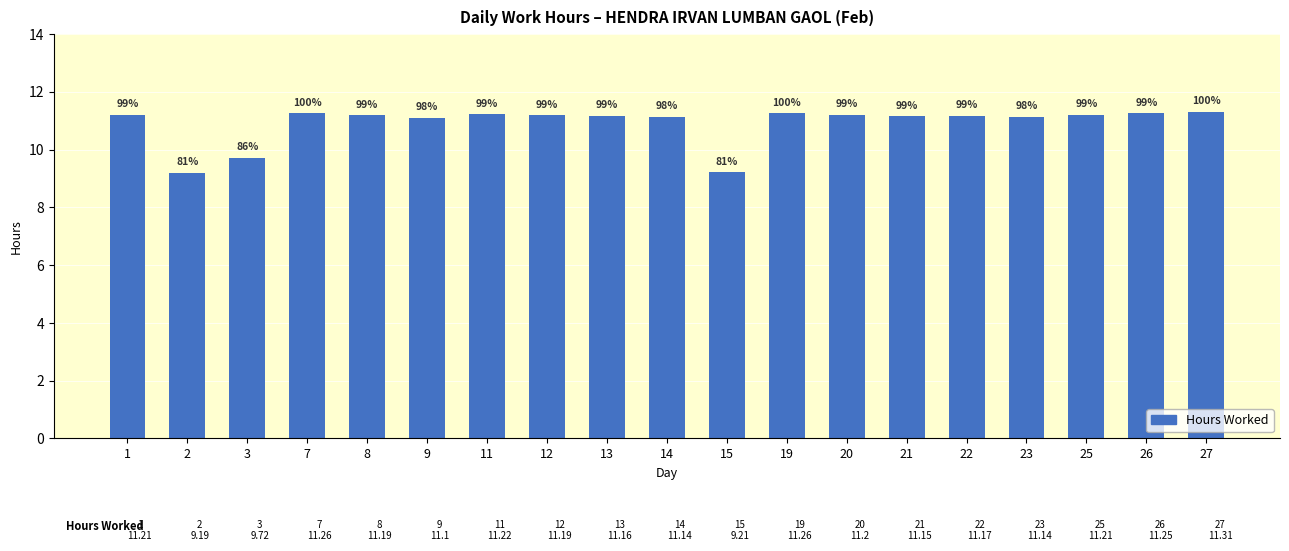

Is it true that the value at 23 is 11.1?

True